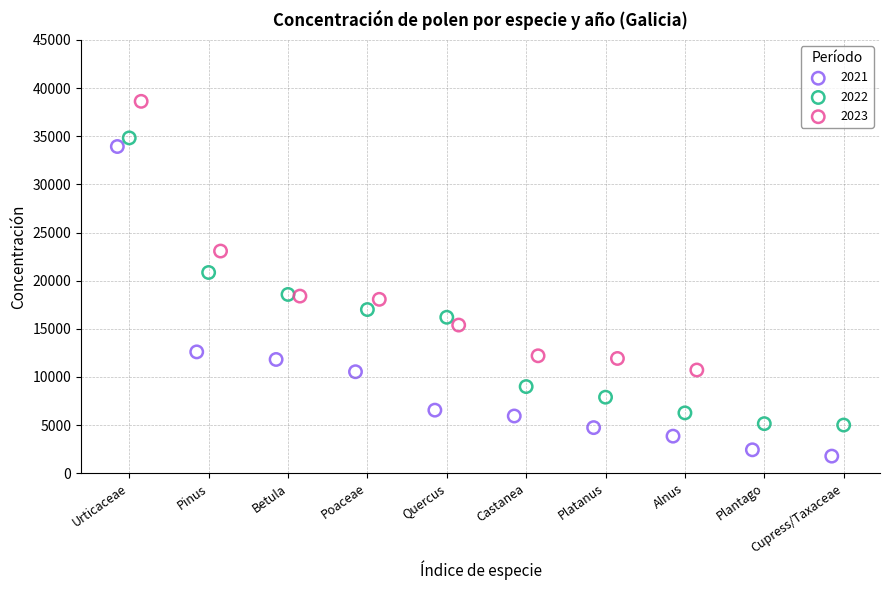

Which series contains the highest Y value?

2023